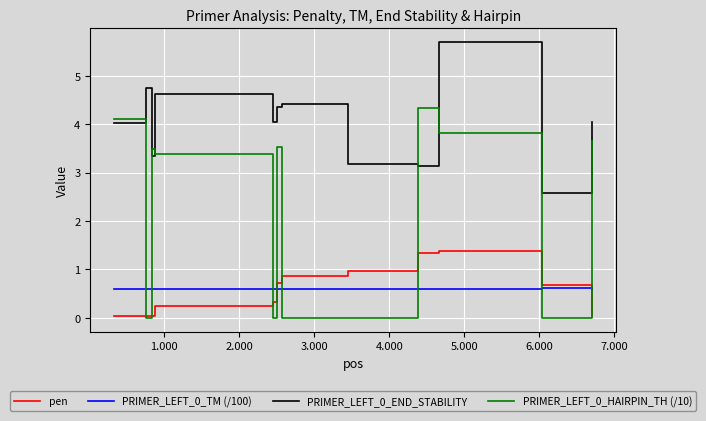

What is the minimum value for PRIMER_LEFT_0_TM (/100)?

0.6